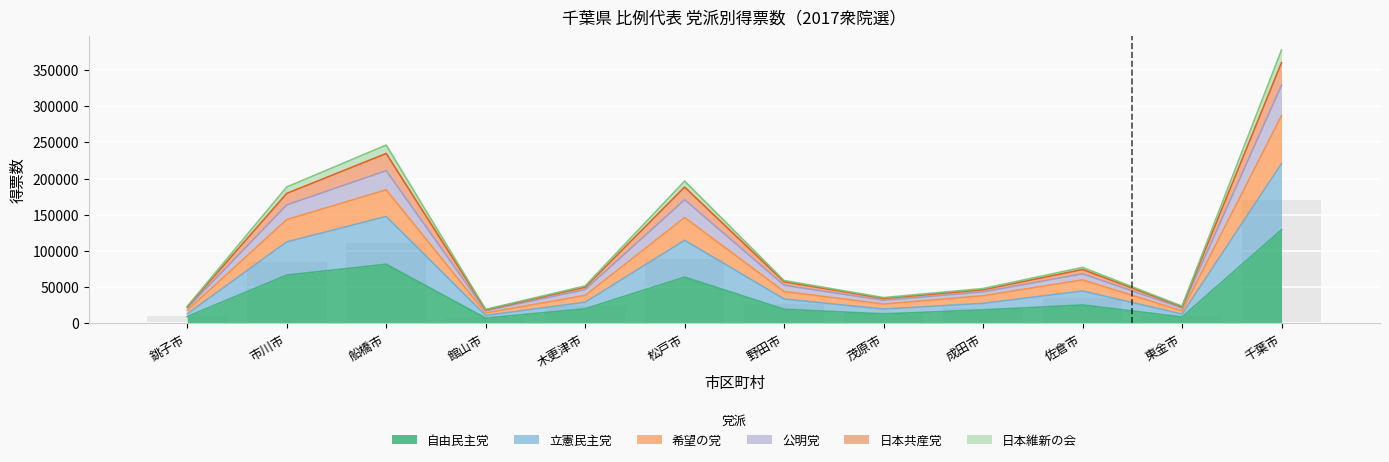

What is the difference between the second highest and second lowest values in the 自由民主党 series?

72906